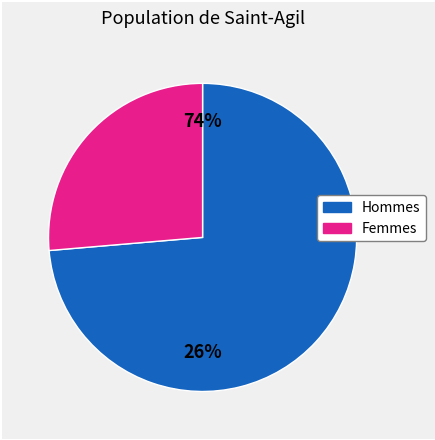

True or false: pct45 accounts for 6% of the total.

False